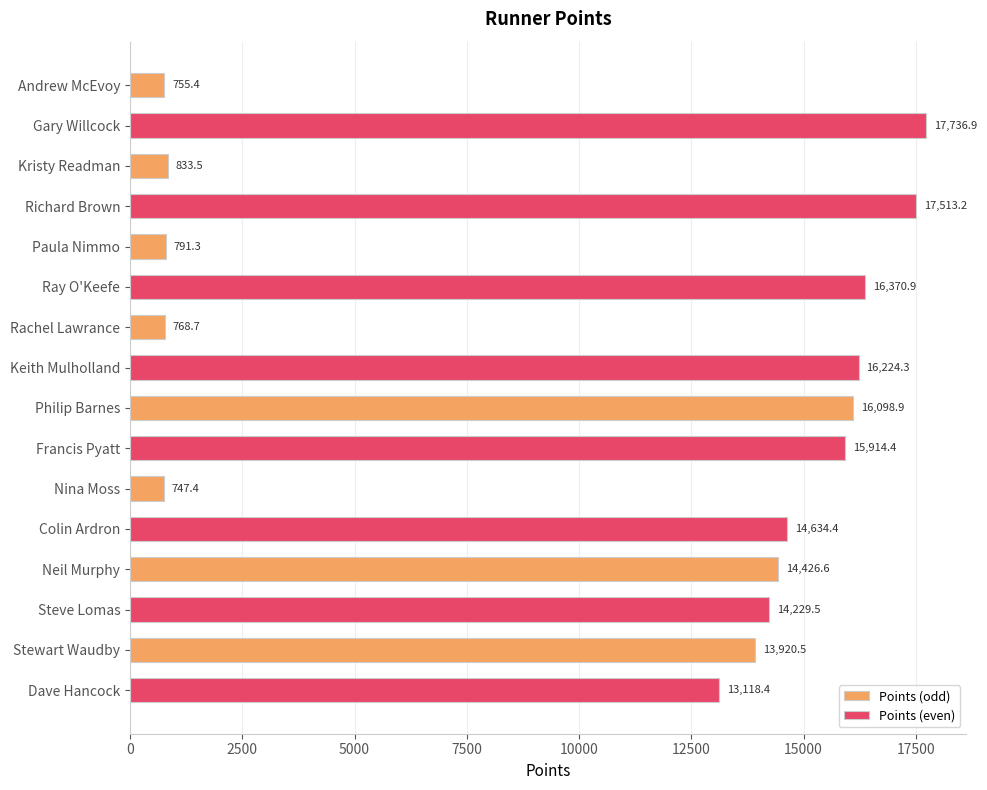

What is the maximum value for Points (even)?

17736.9